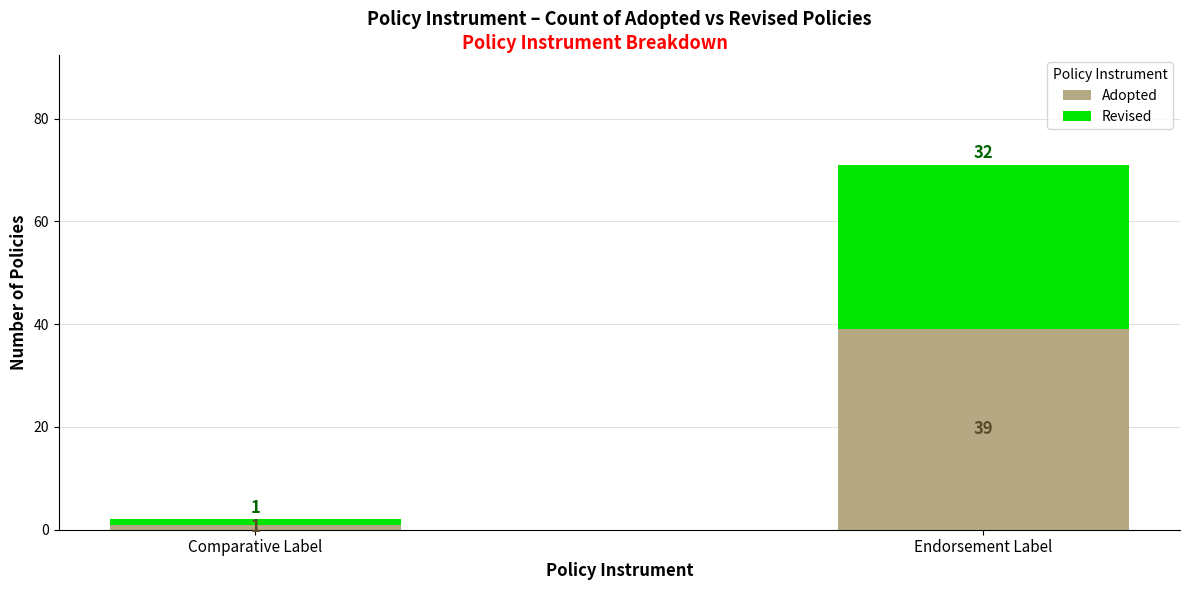

At which category is the sum across all series the highest?

Endorsement Label